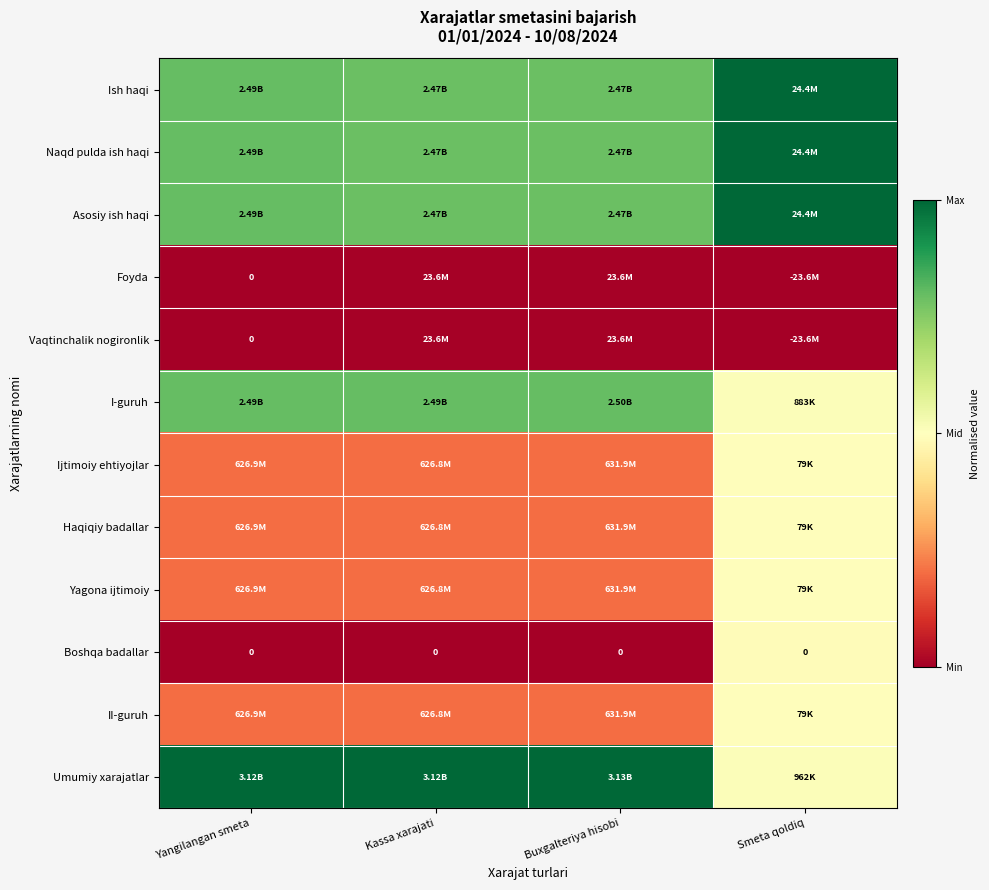

At Yangilangan smeta, list the series in order from largest to smallest.

Umumiy xarajatlar, Ish haqi, Naqd pulda ish haqi, Asosiy ish haqi, I-guruh, Ijtimoiy ehtiyojlar, Haqiqiy badallar, Yagona ijtimoiy, II-guruh, Foyda, Vaqtinchalik nogironlik, Boshqa badallar